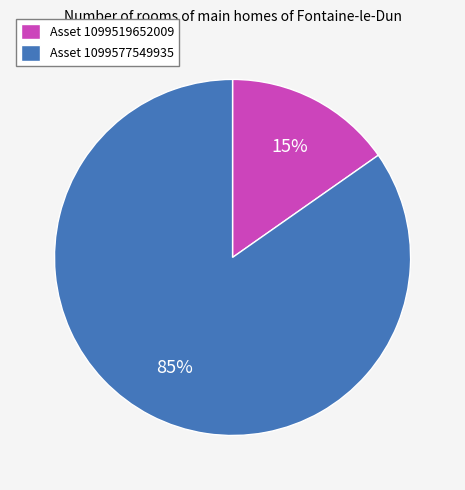

To the nearest percent, what is the average slice percentage?

50%